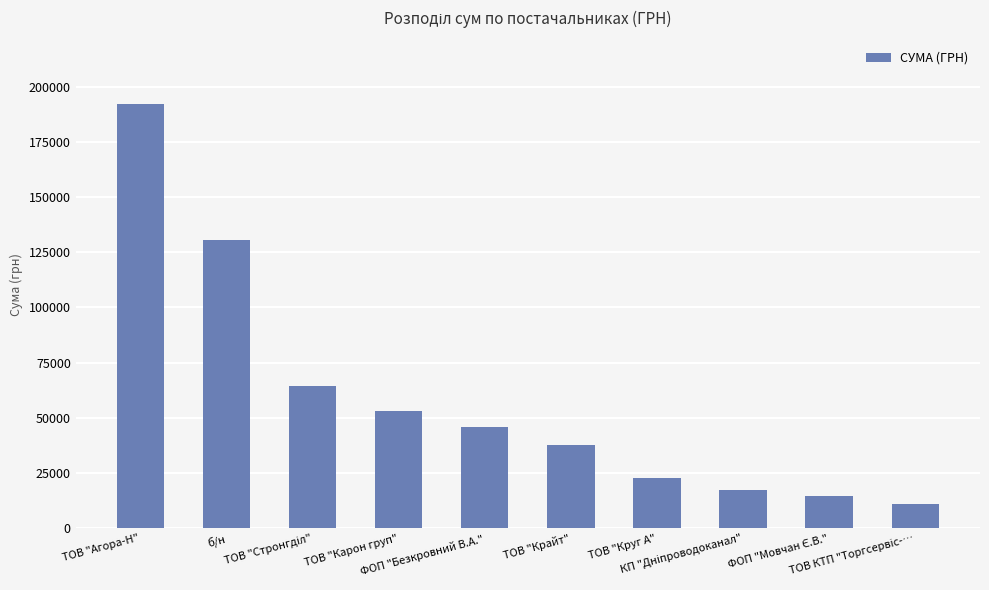

How many values are below 46022?

5